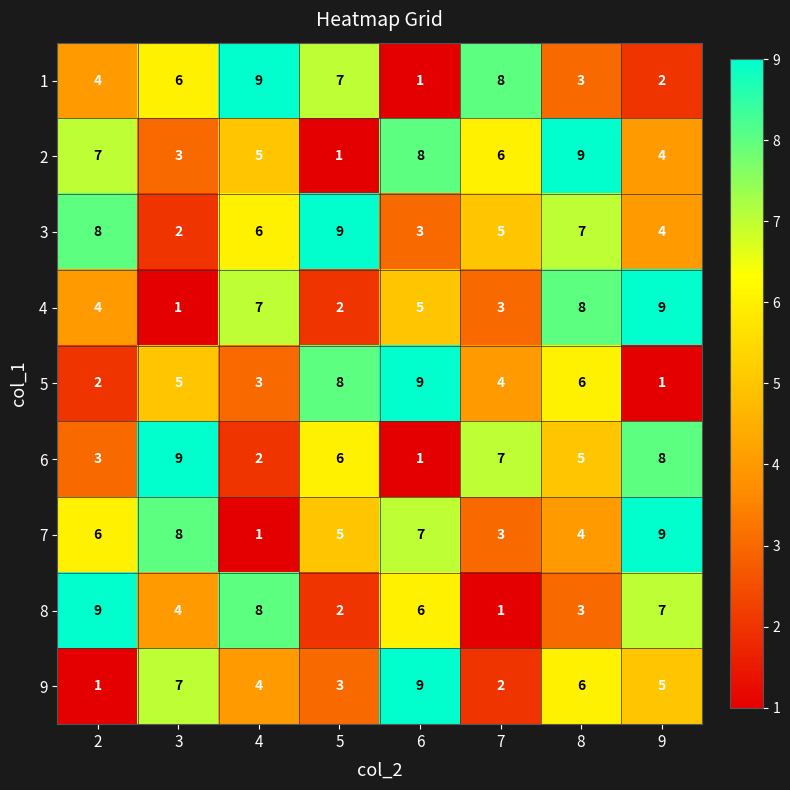

How many data points does each series have?

8